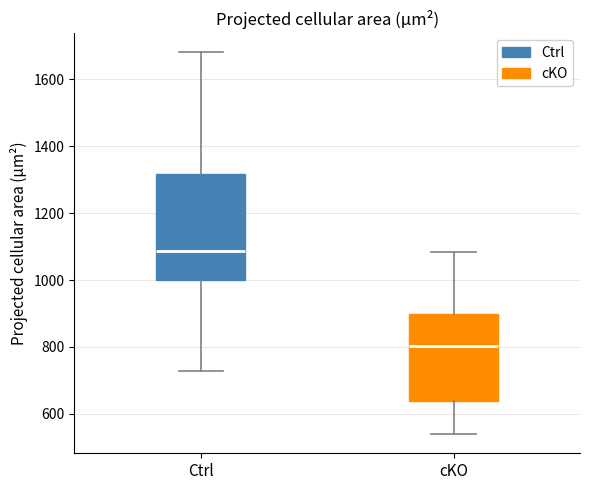

Comparing the boxes themselves (not the whiskers), which one is the tallest?

Ctrl